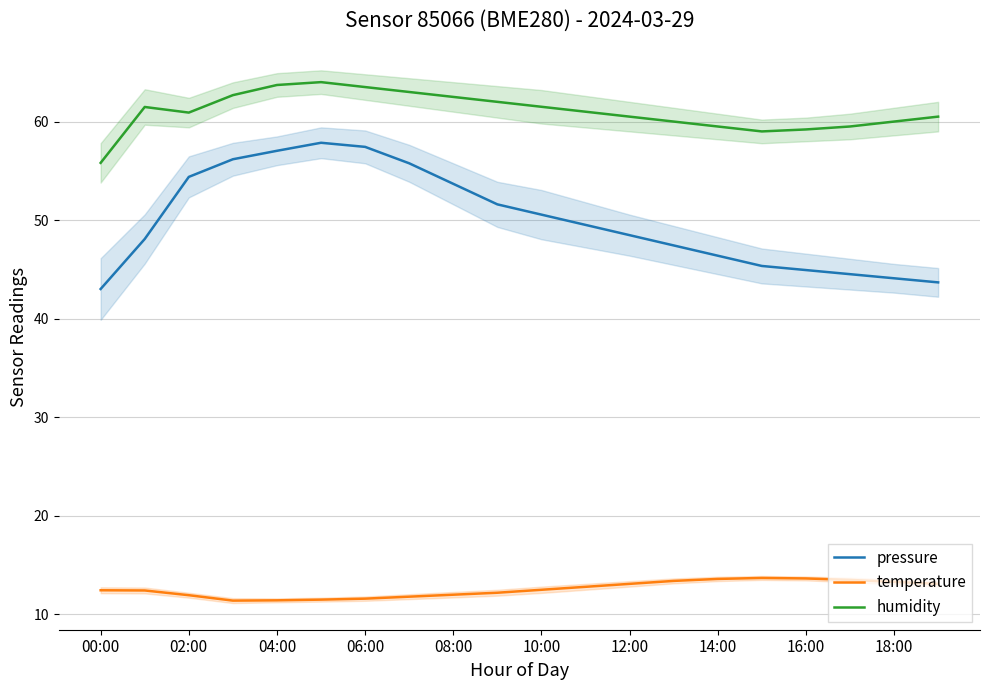

What is the difference between the maximum and minimum values in the humidity series?

8.2